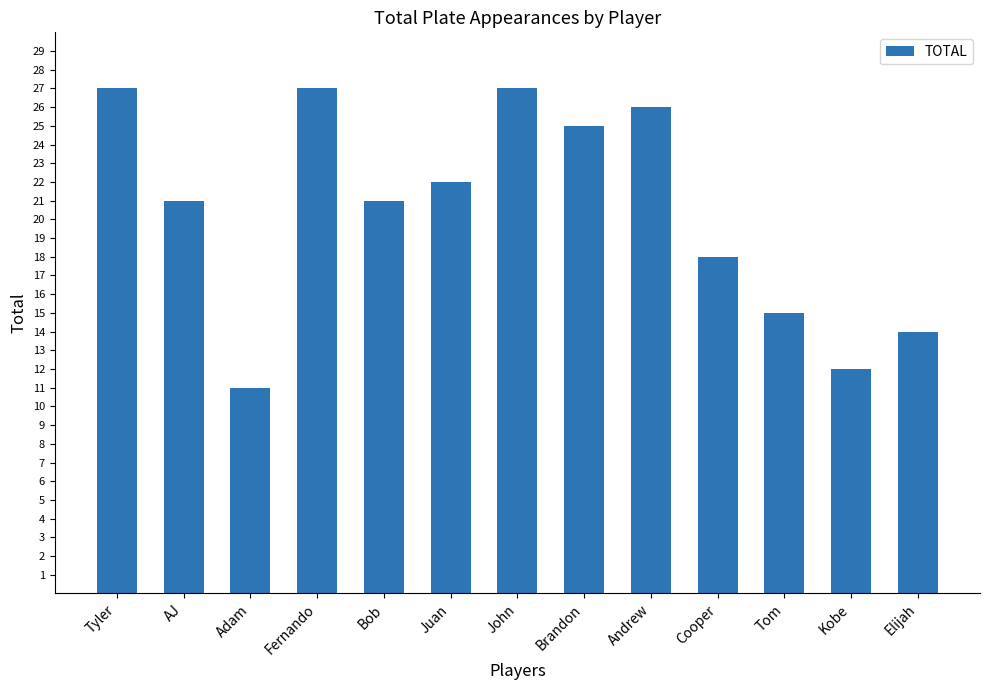

What is the minimum value shown in the chart?

11